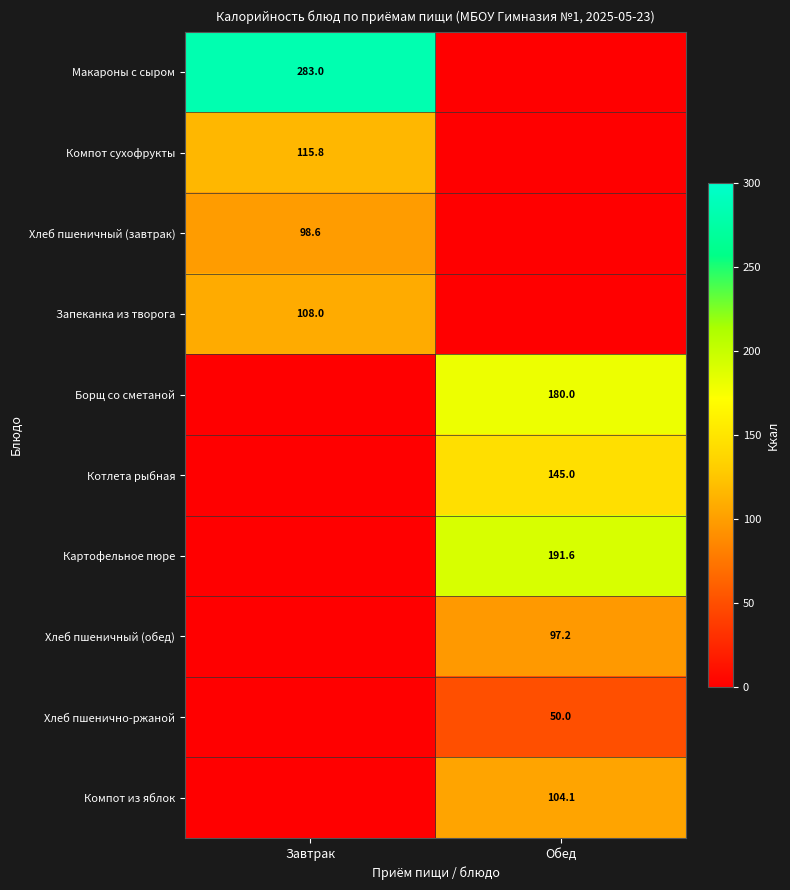

Is it true that Запеканка из творога equals 67.8 at Завтрак?

False